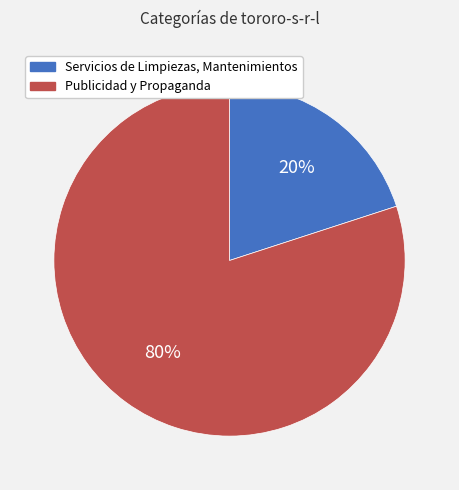

Rank the categories by value from highest to lowest.

Publicidad y Propaganda, Servicios de Limpiezas, Mantenimientos